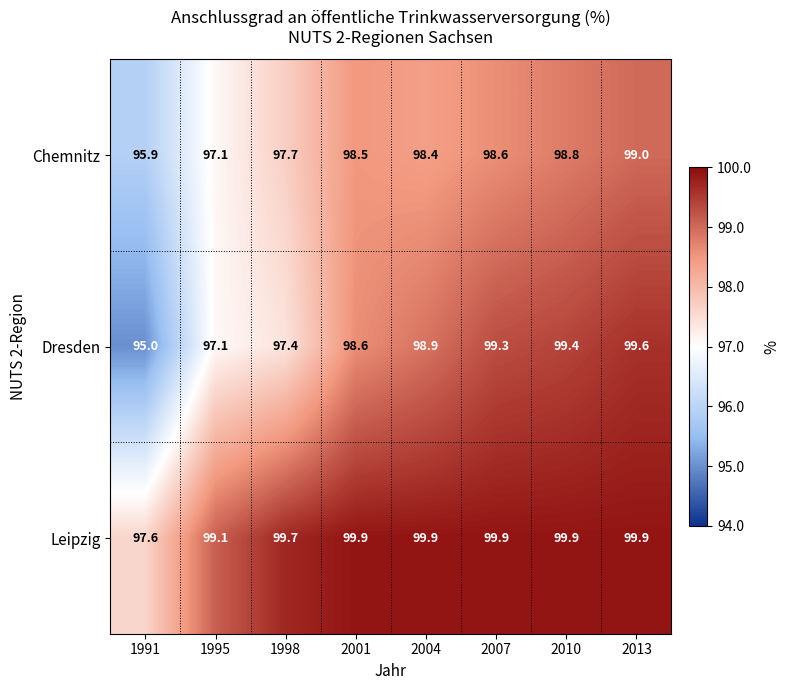

Which category has the lowest value across all series?

1991